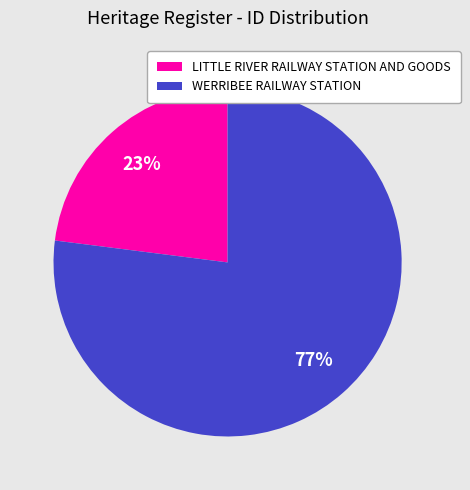

Which slice is the smallest?

LITTLE RIVER RAILWAY STATION AND GOODS